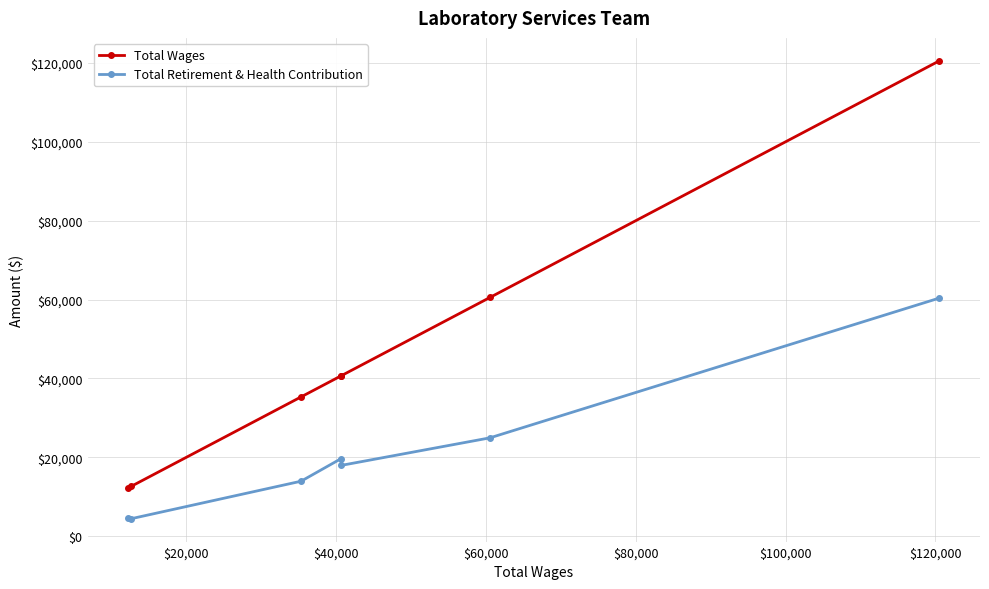

At how many categories does at least one series exceed 38626?

4